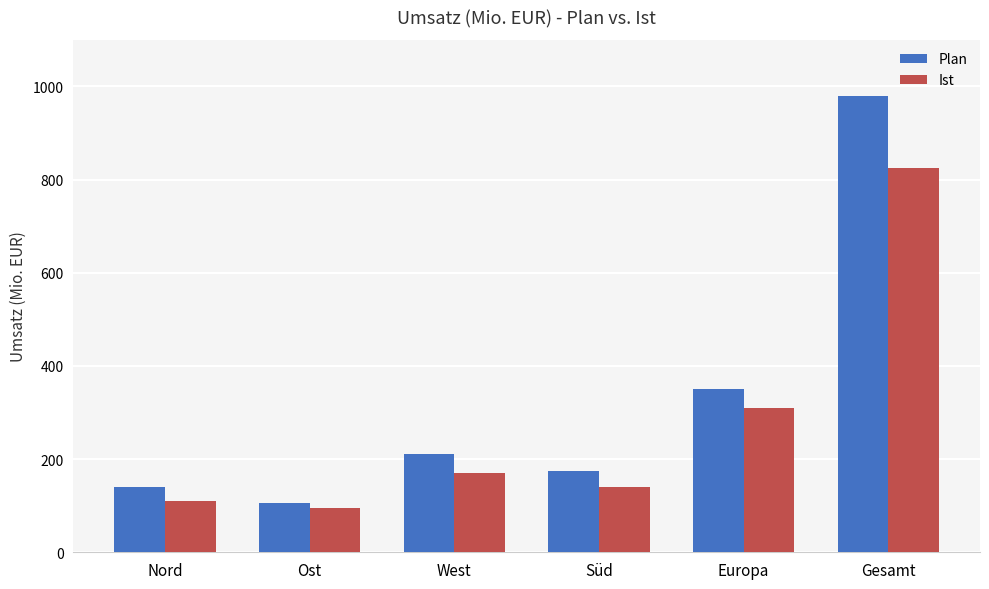

The value of Plan at West is 357. True or false?

False